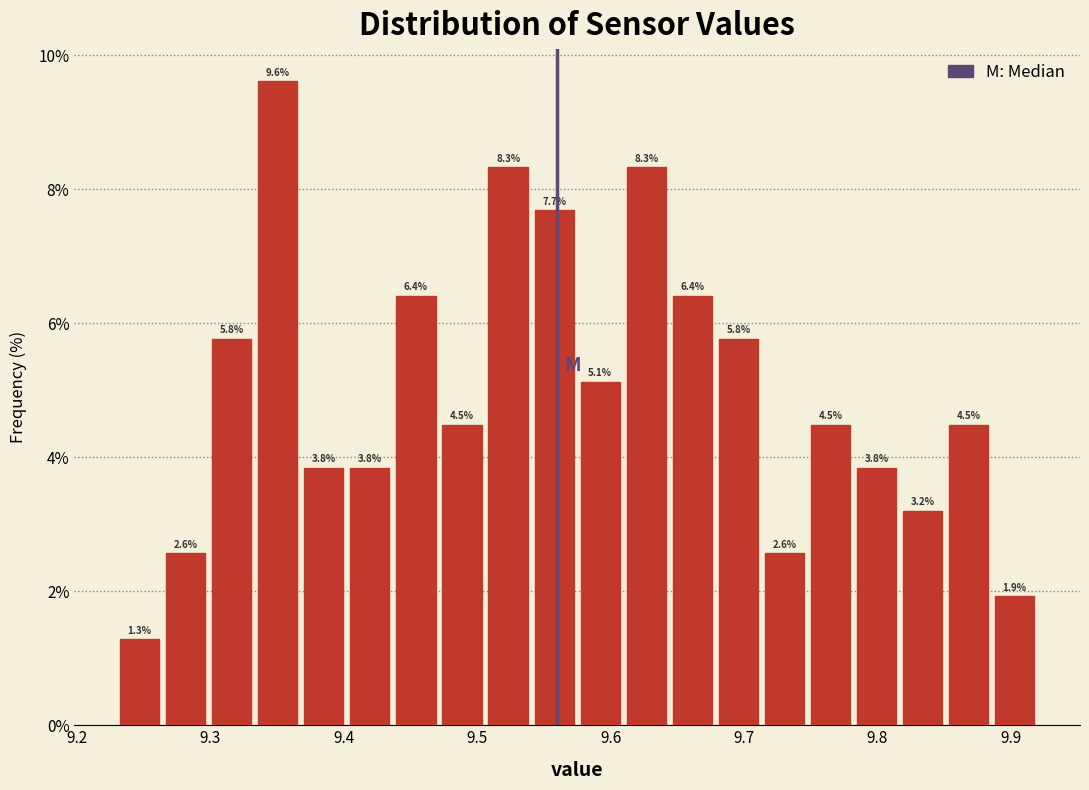

Around what value on the x-axis is the tallest bar? Give the approximate position of its centre, as read against the axis.

9.35